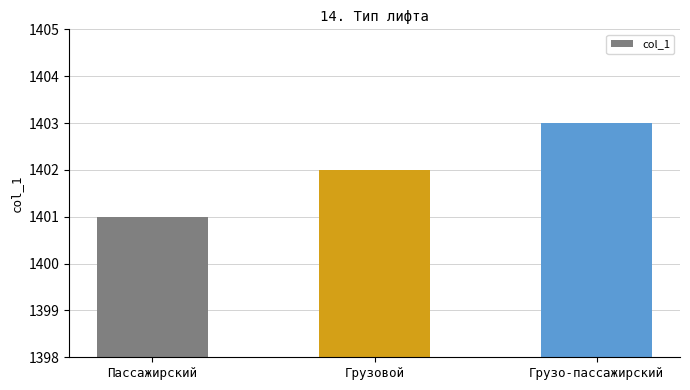

Reading left to right, what are all the values shown in this chart?

1401	1402	1403